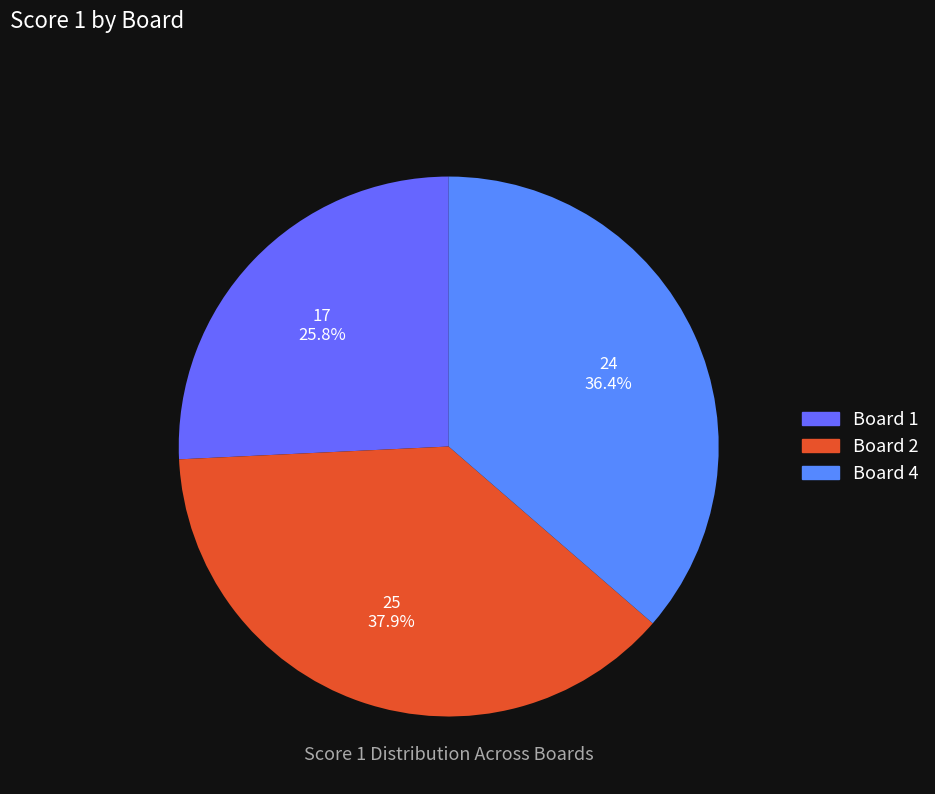

How many segments does this pie chart have?

3